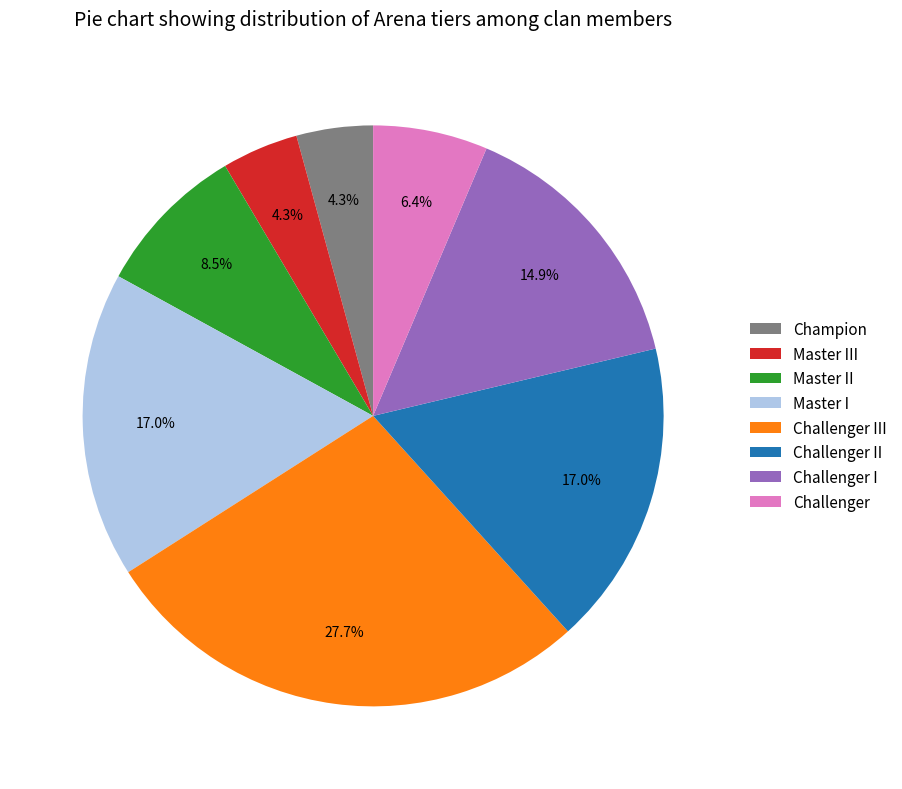

How many segments does this pie chart have?

8